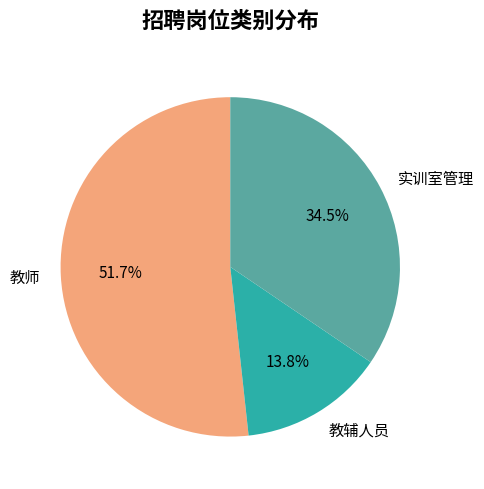

To the nearest percent, what is the difference between the largest and smallest slice percentages?

38%